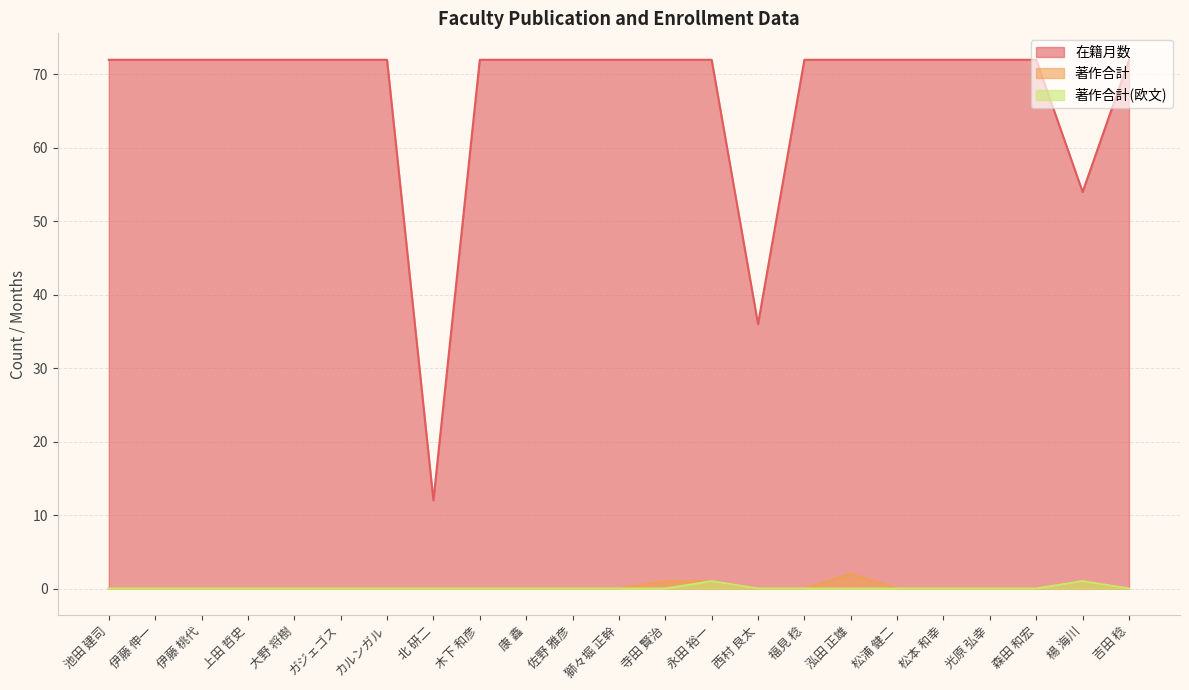

Rank the categories by 著作合計 value from lowest to highest.

池田 建司, 伊藤 伸一, 伊藤 桃代, 上田 哲史, 大野 将樹, ガジェゴス, カルンガル, 北 研二, 木下 和彦, 康 鑫, 佐野 雅彦, 獅々堀 正幹, 西村 良太, 福見 稔, 松浦 健二, 松本 和幸, 光原 弘幸, 森田 和宏, 吉田 稔, 寺田 賢治, 永田 裕一, 楊 海川, 泓田 正雄